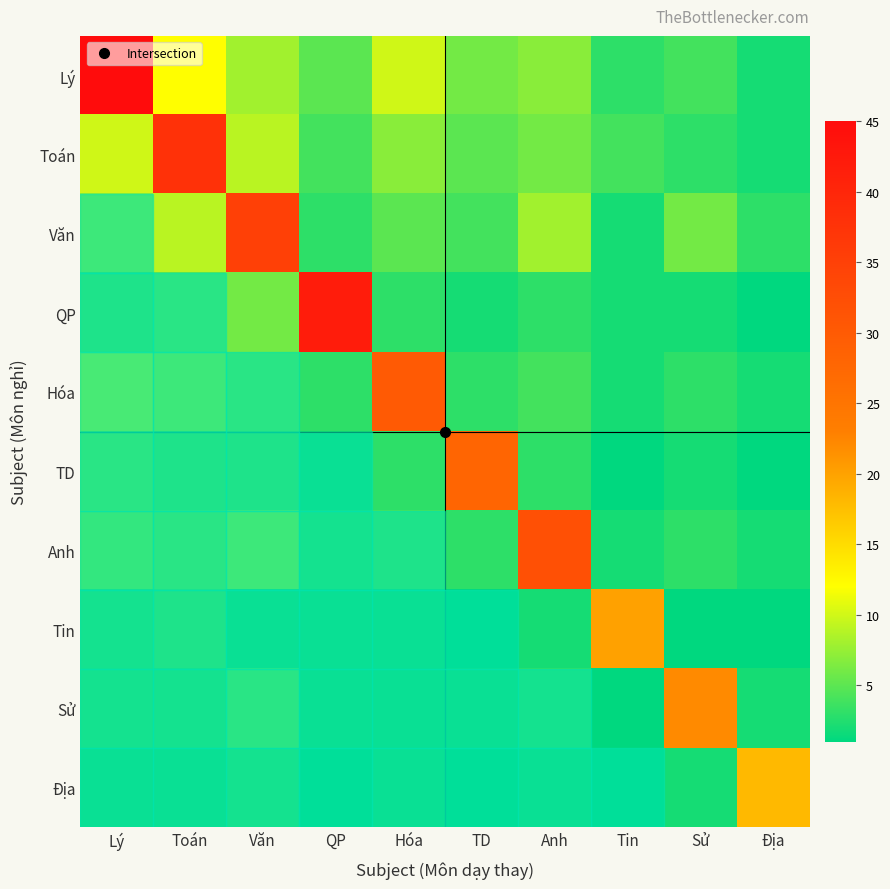

Which series has the widest spread of values?

Lý